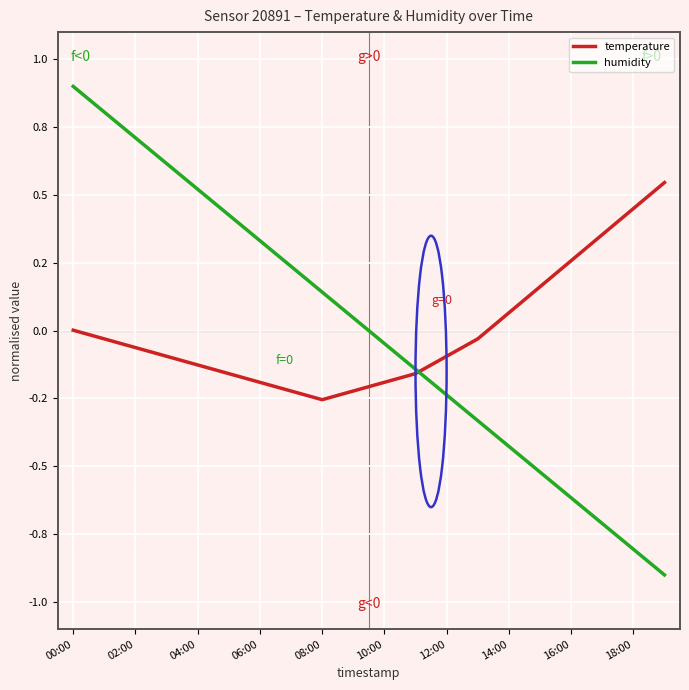

What are all the series names shown in the legend?

temperature, humidity